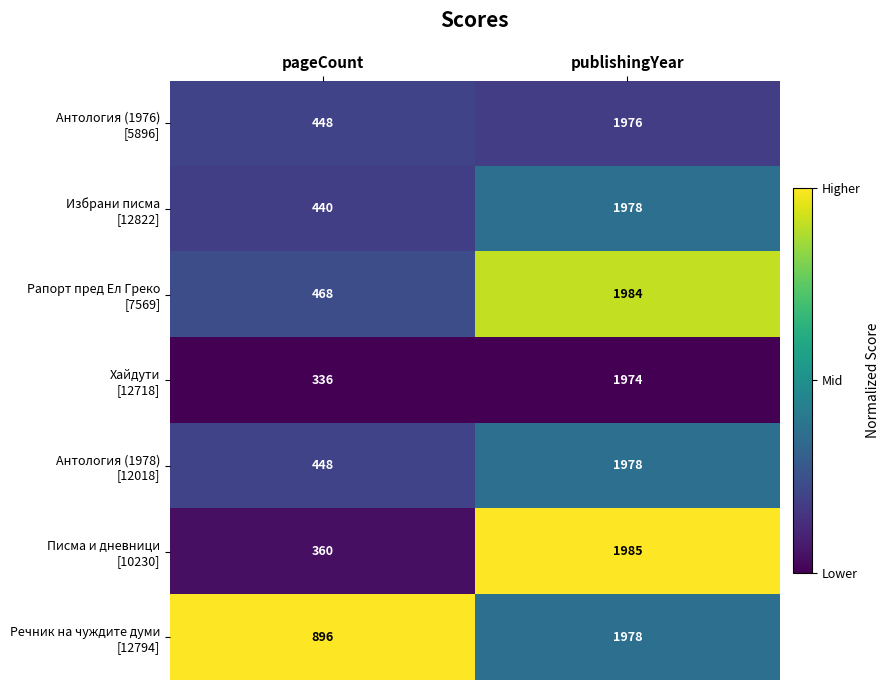

What is the difference between the highest and lowest values at pageCount?

560